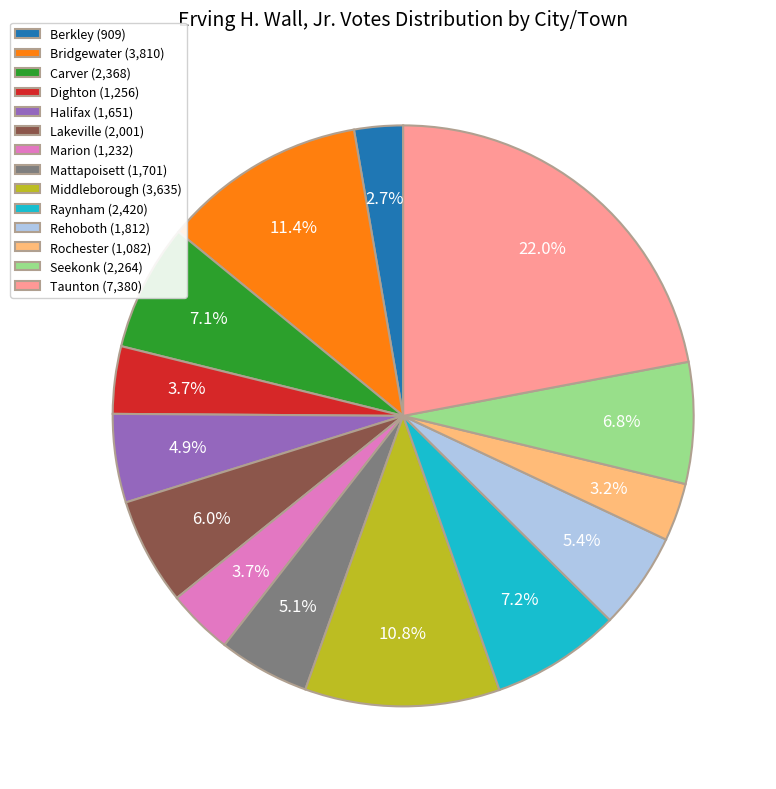

Which category has the biggest portion of the pie?

Taunton